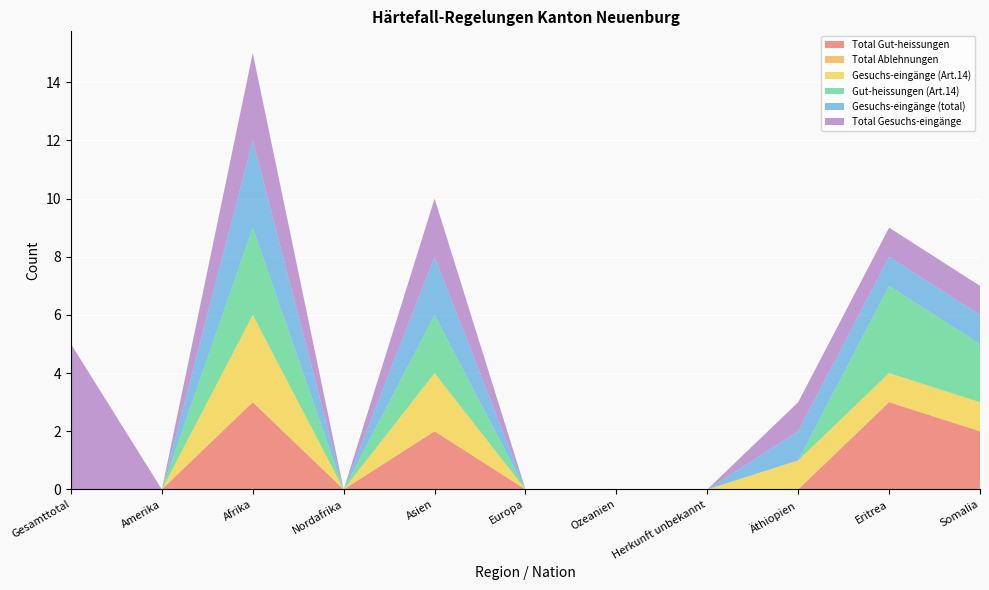

Reading right to left, extract all data points from this chart.

Total Gut-heissungen: Somalia=2	Eritrea=3	Äthiopien=0	Herkunft unbekannt=0	Ozeanien=0	Europa=0	Asien=2	Nordafrika=0	Afrika=3	Amerika=0	Gesamttotal=0
Total Ablehnungen: Somalia=0	Eritrea=0	Äthiopien=0	Herkunft unbekannt=0	Ozeanien=0	Europa=0	Asien=0	Nordafrika=0	Afrika=0	Amerika=0	Gesamttotal=0
Gesuchs-eingänge (Art.14): Somalia=1	Eritrea=1	Äthiopien=1	Herkunft unbekannt=0	Ozeanien=0	Europa=0	Asien=2	Nordafrika=0	Afrika=3	Amerika=0	Gesamttotal=0
Gut-heissungen (Art.14): Somalia=2	Eritrea=3	Äthiopien=0	Herkunft unbekannt=0	Ozeanien=0	Europa=0	Asien=2	Nordafrika=0	Afrika=3	Amerika=0	Gesamttotal=0
Gesuchs-eingänge (total): Somalia=1	Eritrea=1	Äthiopien=1	Herkunft unbekannt=0	Ozeanien=0	Europa=0	Asien=2	Nordafrika=0	Afrika=3	Amerika=0	Gesamttotal=0
Total Gesuchs-eingänge: Somalia=1	Eritrea=1	Äthiopien=1	Herkunft unbekannt=0	Ozeanien=0	Europa=0	Asien=2	Nordafrika=0	Afrika=3	Amerika=0	Gesamttotal=5